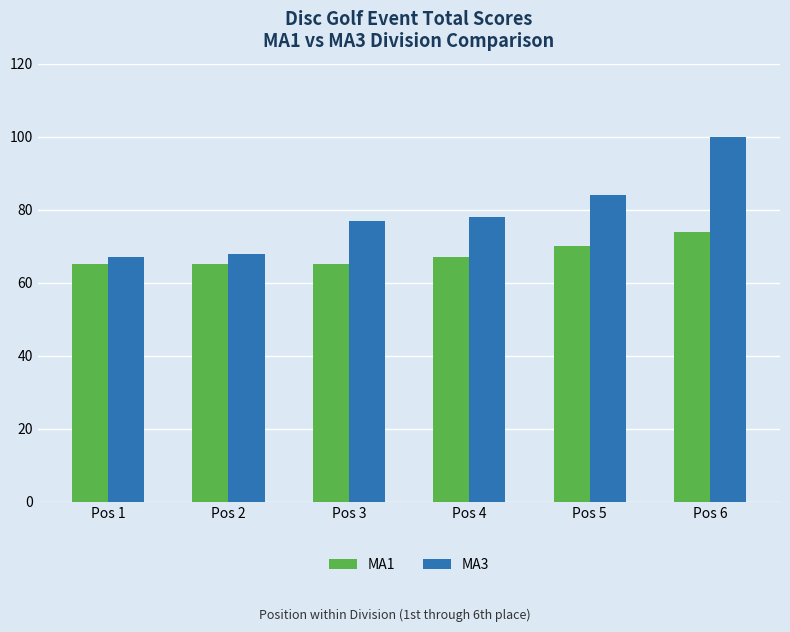

Reading right to left, what are all the values shown in this chart?

MA1: 74	70	67	65	65	65
MA3: 100	84	78	77	68	67